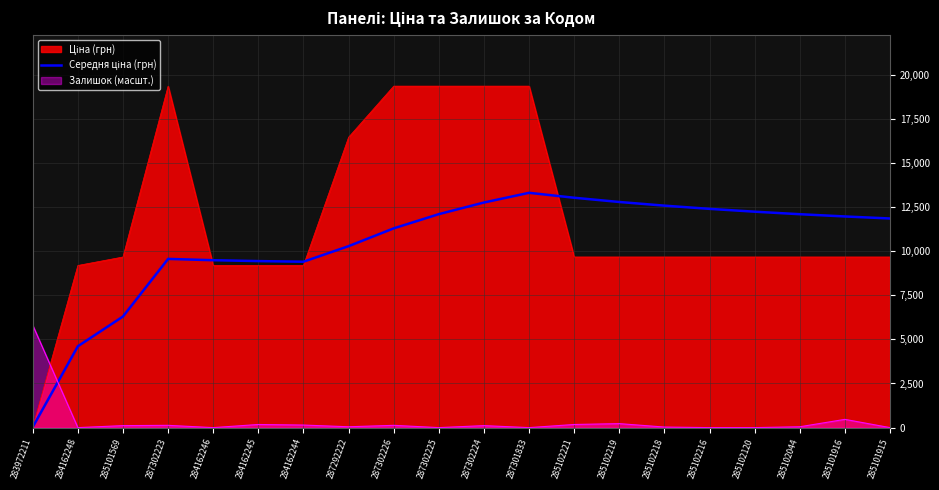

At which category does the data reach its first local peak?

287302223